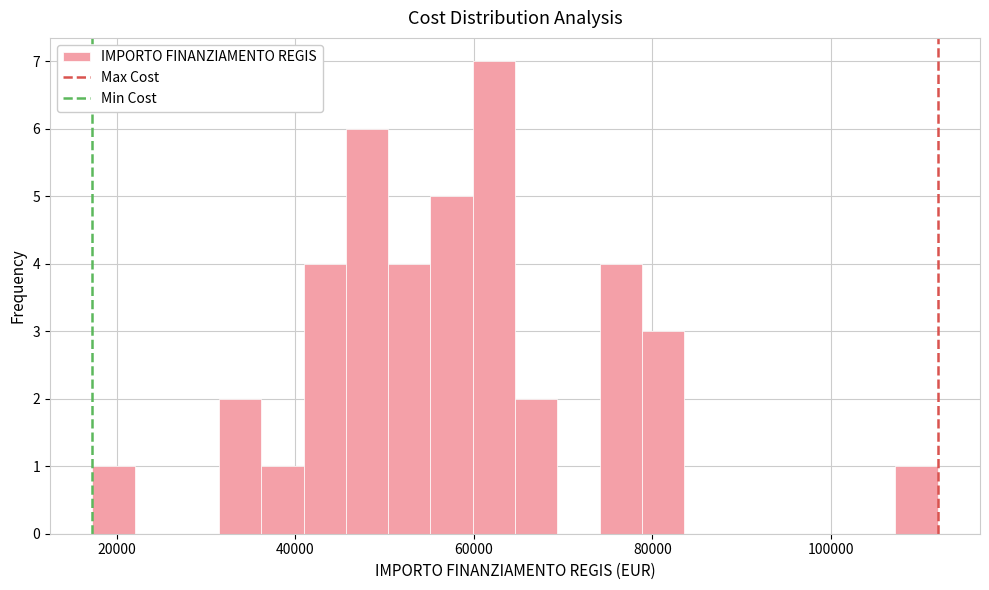

Around what value on the x-axis is the tallest bar? Give the approximate position of its centre, as read against the axis.

62000